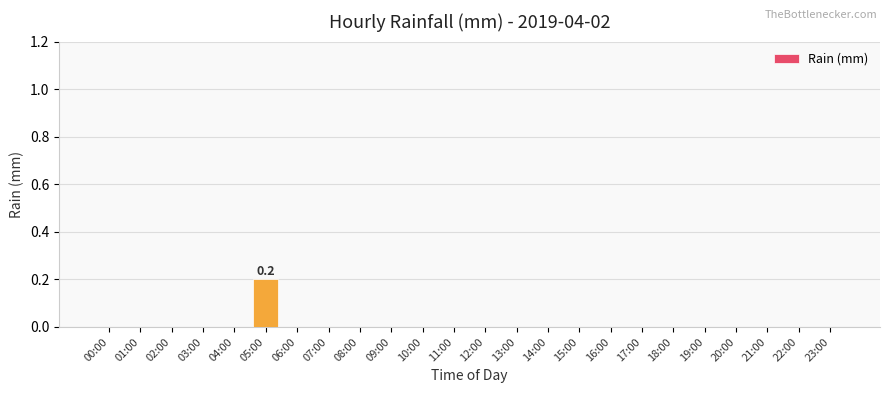

Reading right to left, extract all data points from this chart.

0.0	0.0	0.0	0.0	0.0	0.0	0.0	0.0	0.0	0.0	0.0	0.0	0.0	0.0	0.0	0.0	0.0	0.0	0.2	0.0	0.0	0.0	0.0	0.0